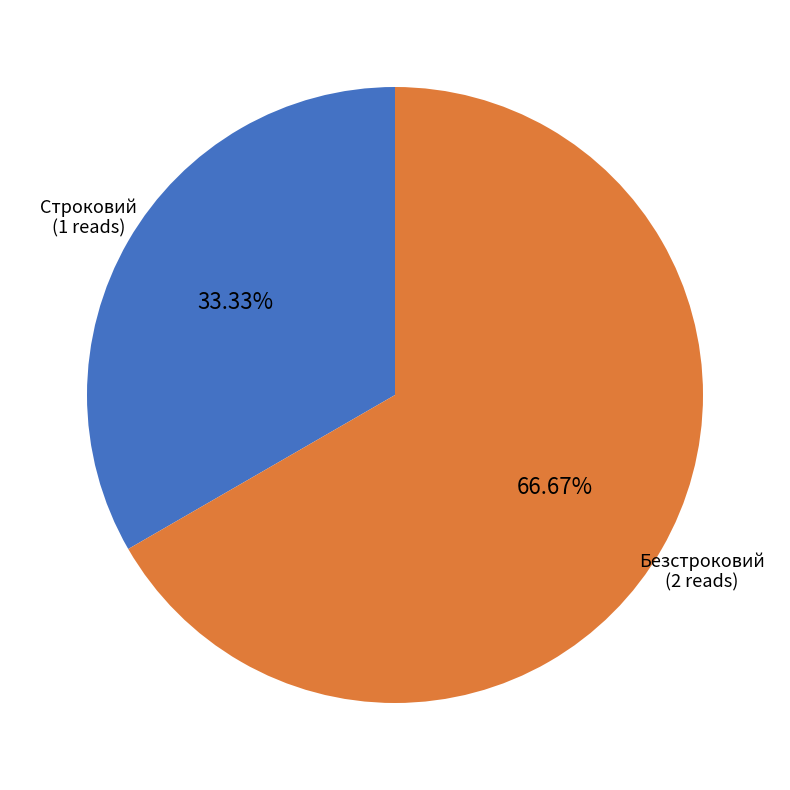

Is there a majority slice in this chart?

Yes